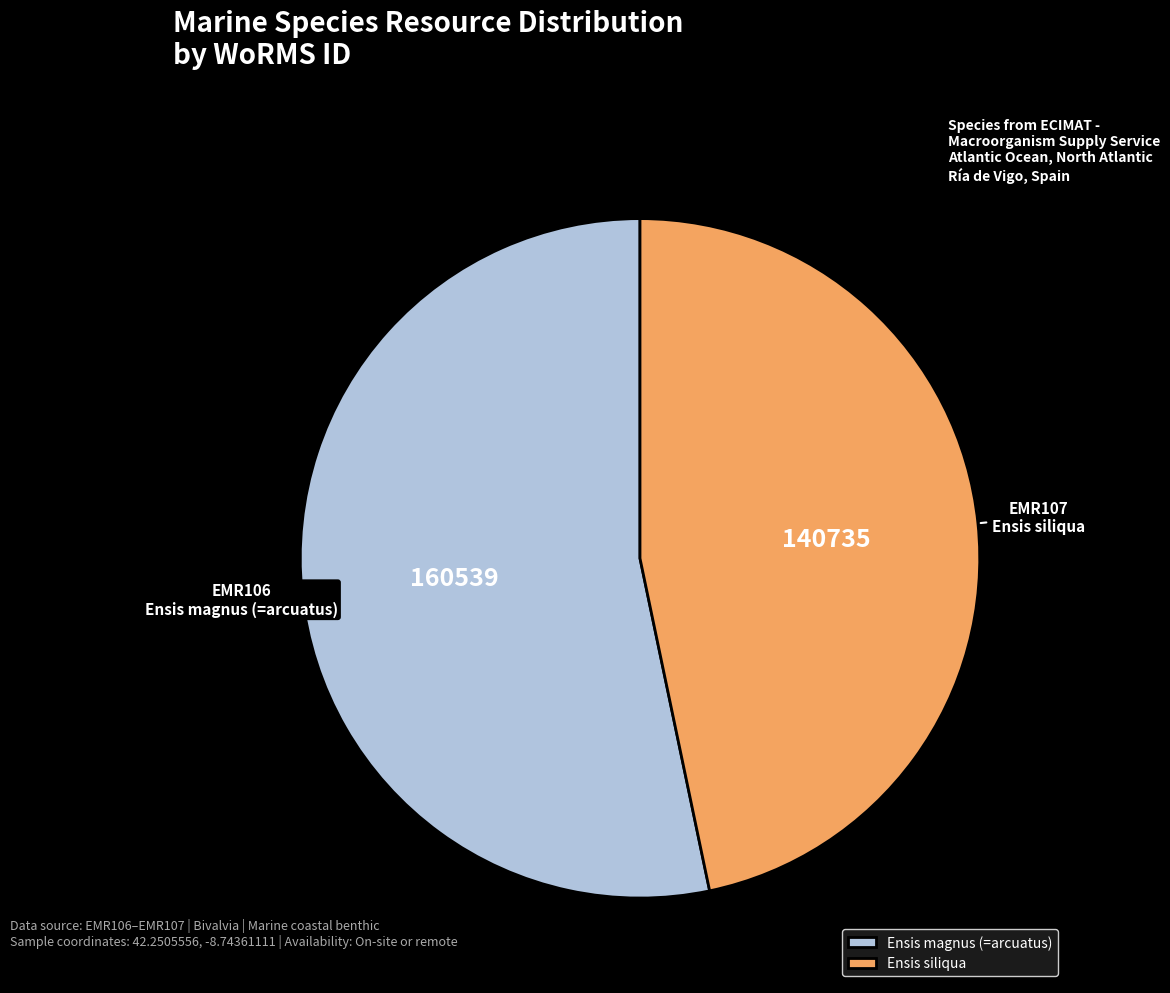

Approximately how many times larger is the value at Ensis siliqua compared to Ensis magnus (=arcuatus)?

0.9